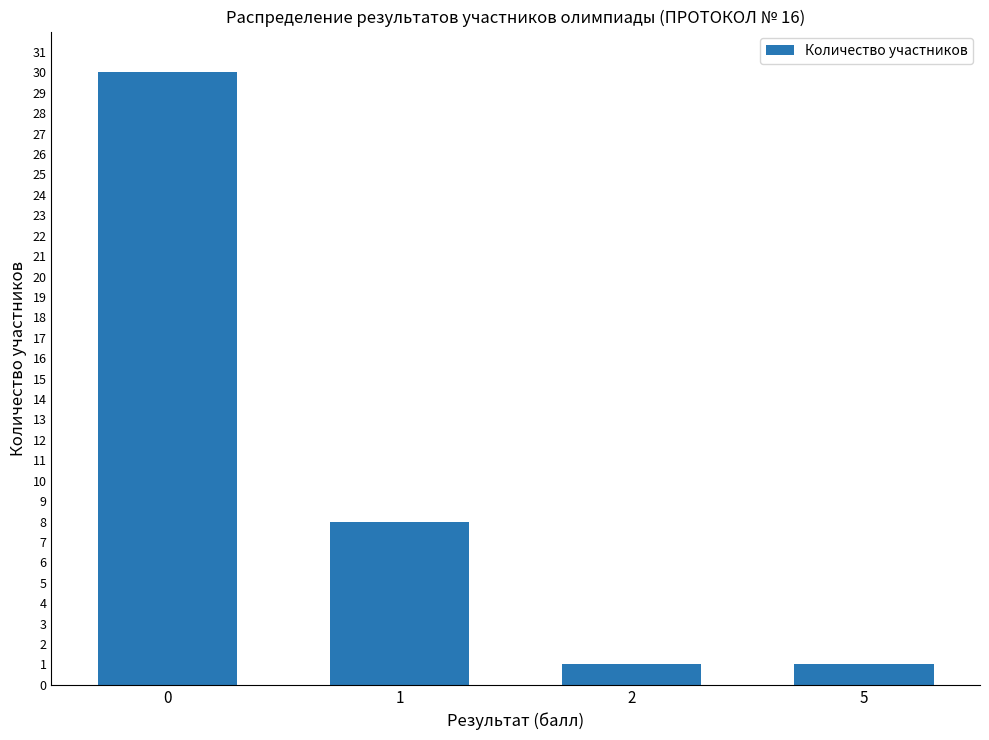

What is the change in value from 1 to 5?

-7